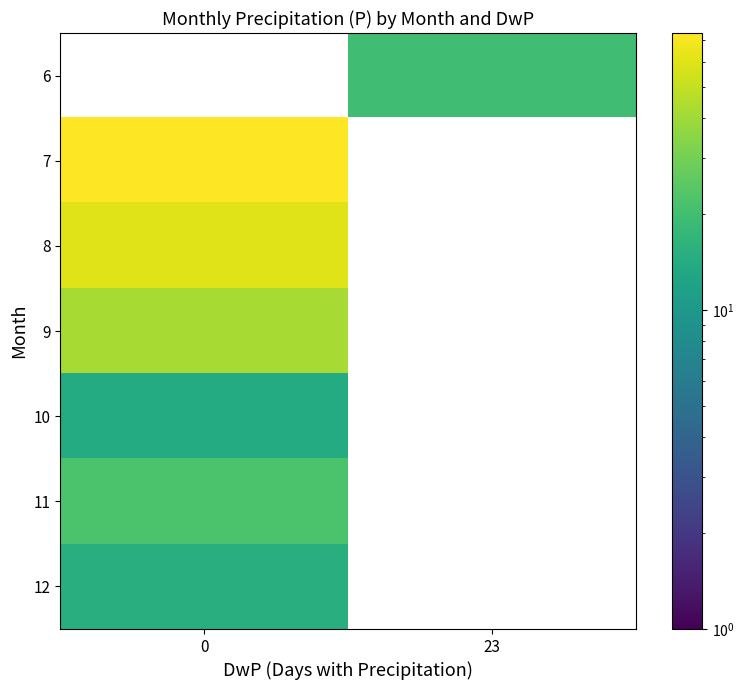

What is the highest value of the 12 series?

15.0